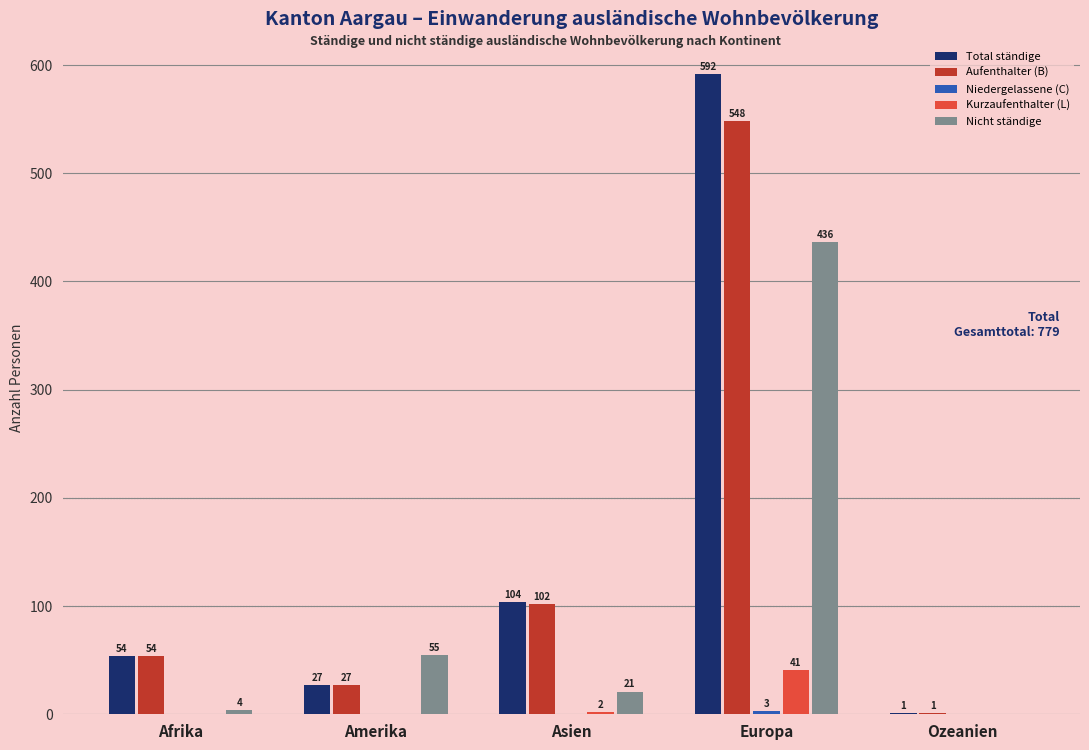

Count the number of data series in this chart.

5